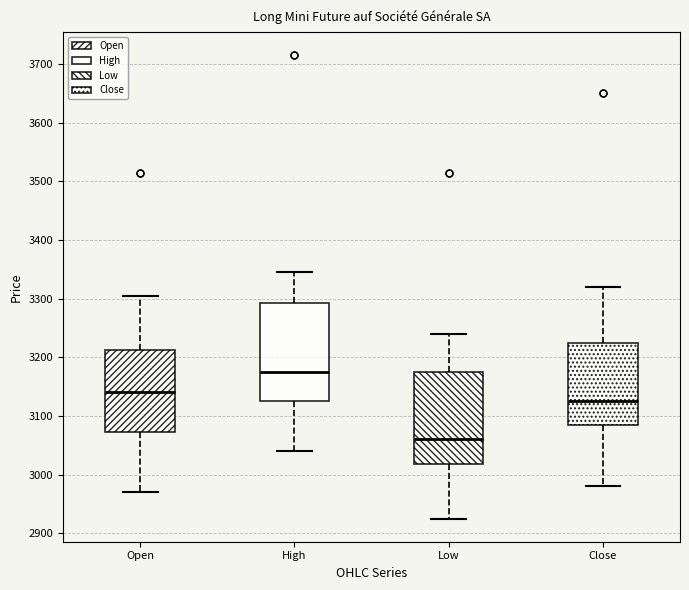

Which box has the lowest median line?

Low